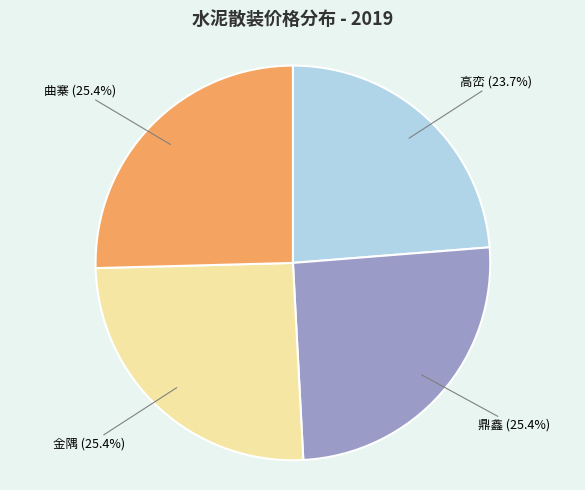

The 金隅 slice represents 25% of the pie. True or false?

True